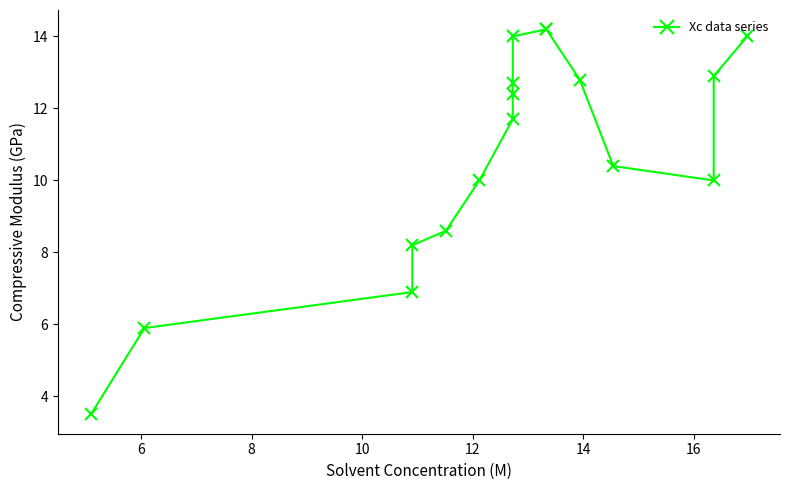

The value at 8 is 6.6. True or false?

False